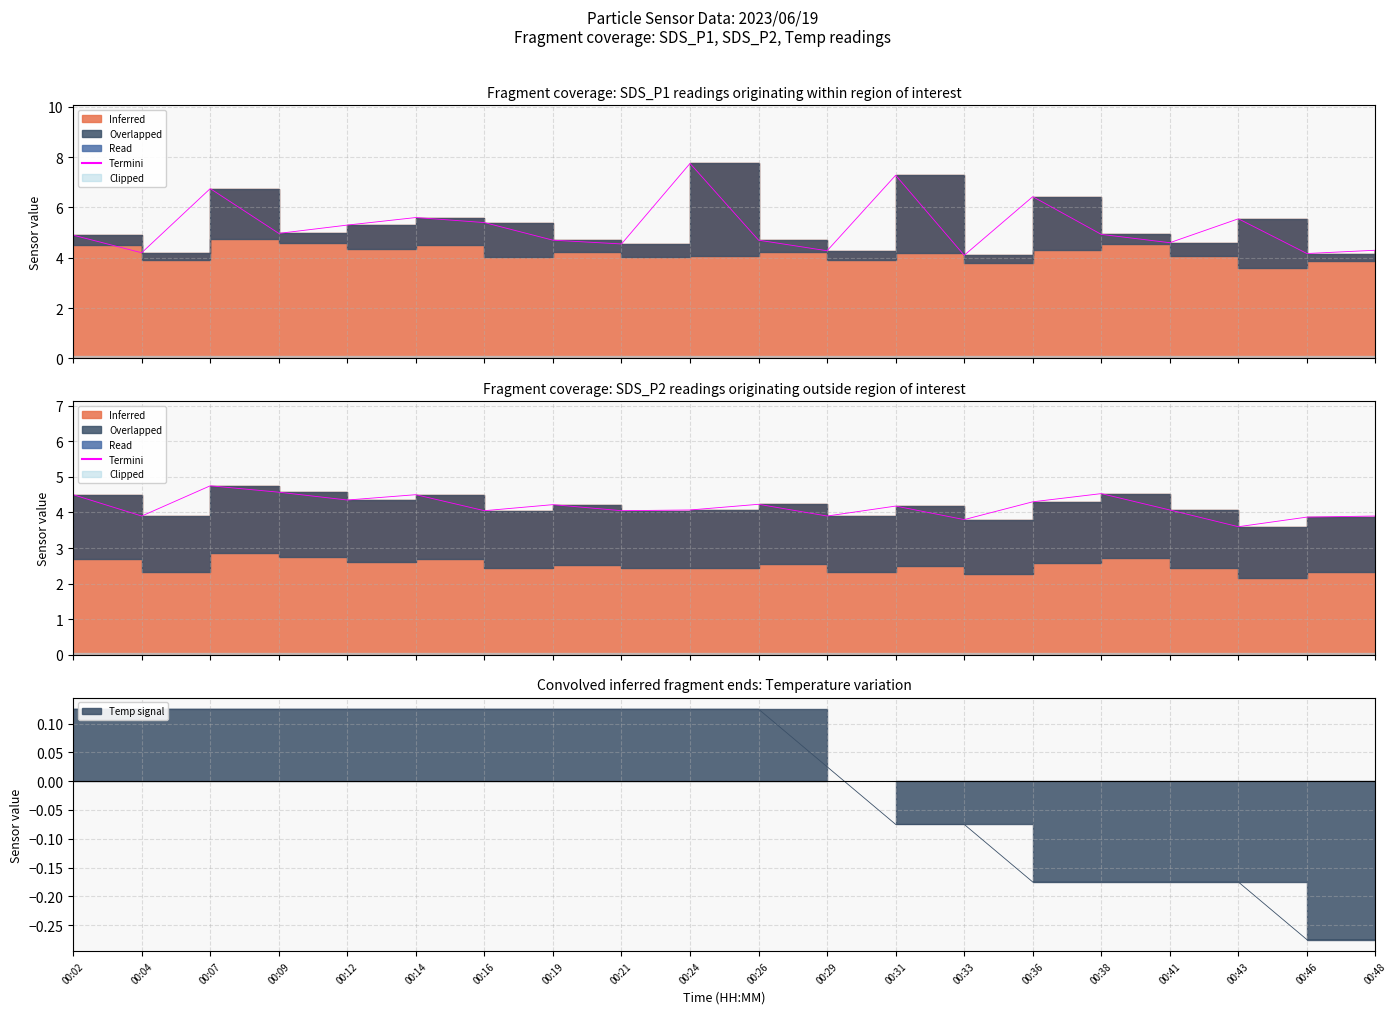

At which category does Termini reach its first local valley?

00:04